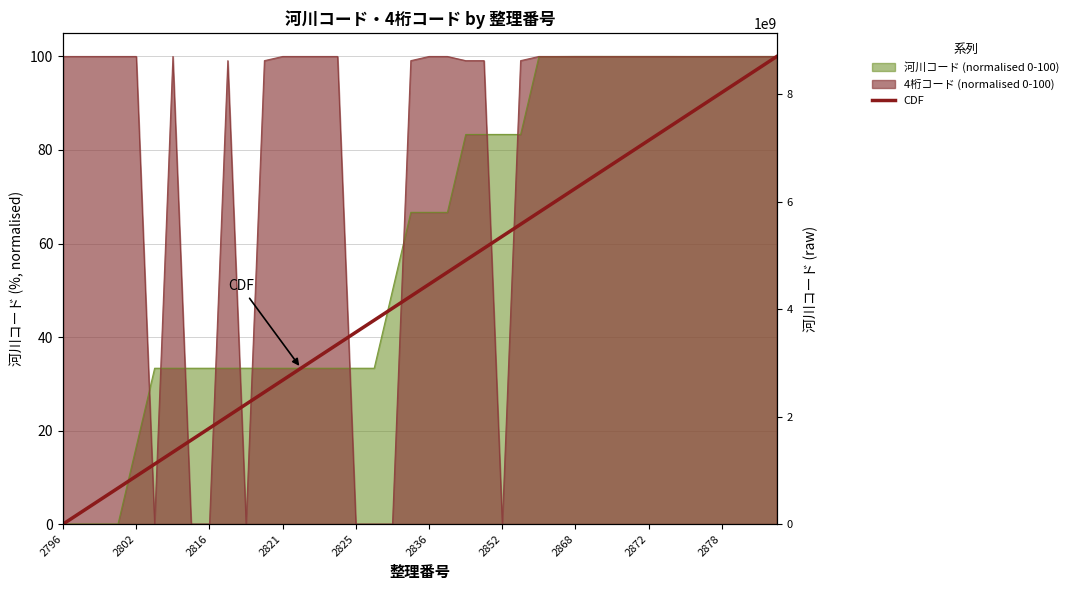

What value does the data have at 19?

48.7